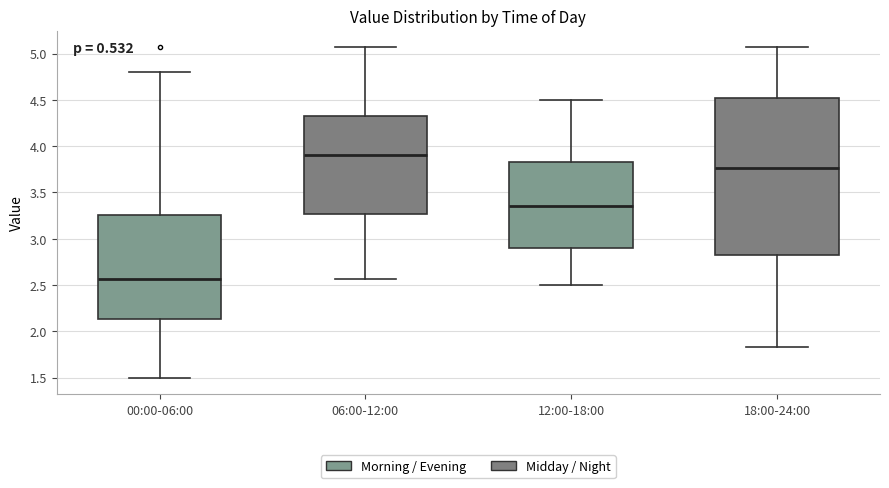

Which box's median line is the highest?

06:00-12:00